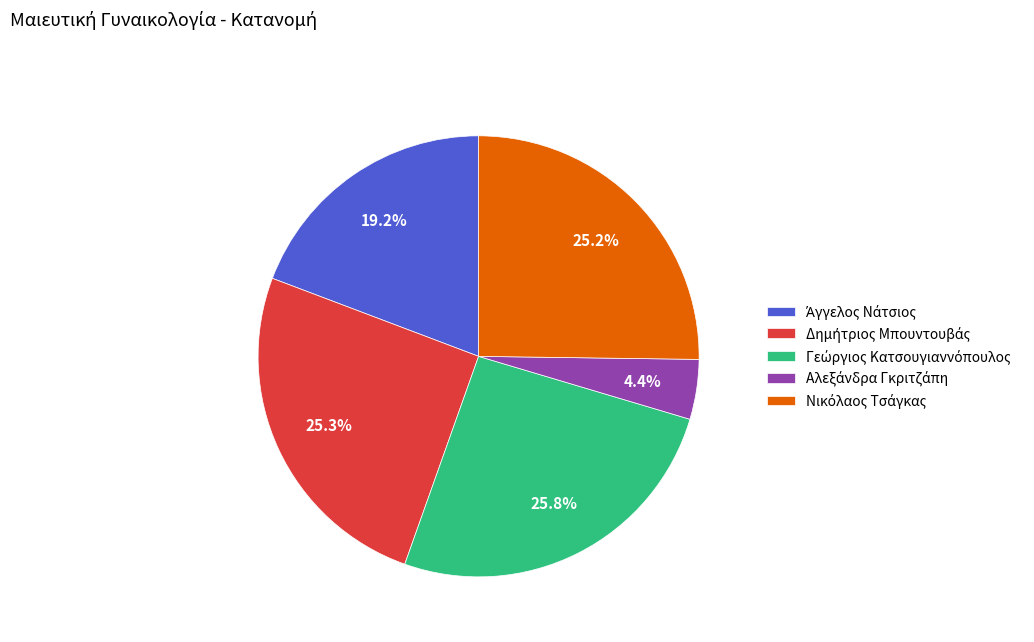

Does any single category account for the majority?

No